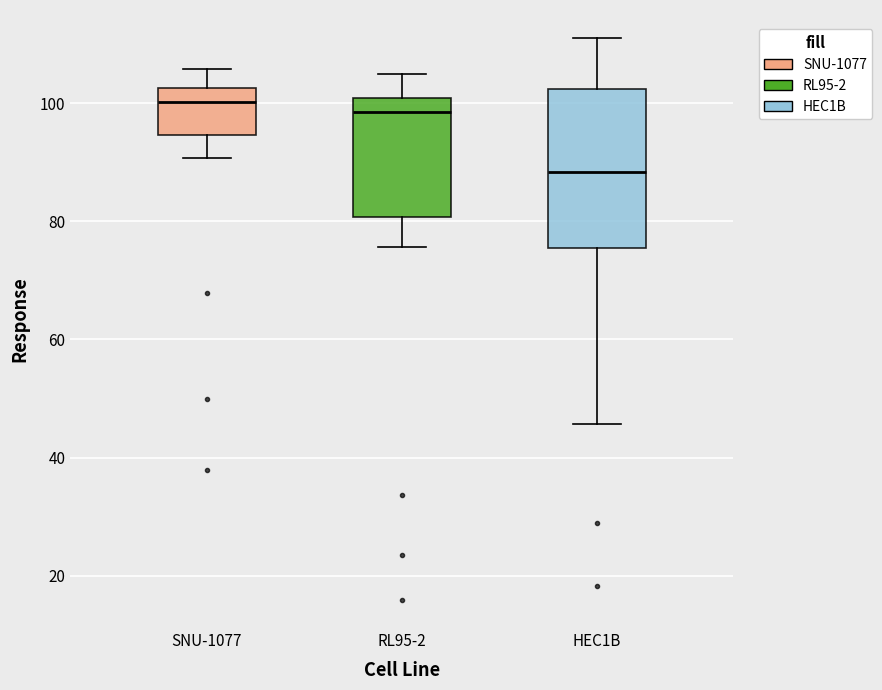

Where does the lower whisker of the box for RL95-2 end on the y-axis? The values are not printed on the chart, so give them approximately, as read against the axis.

76